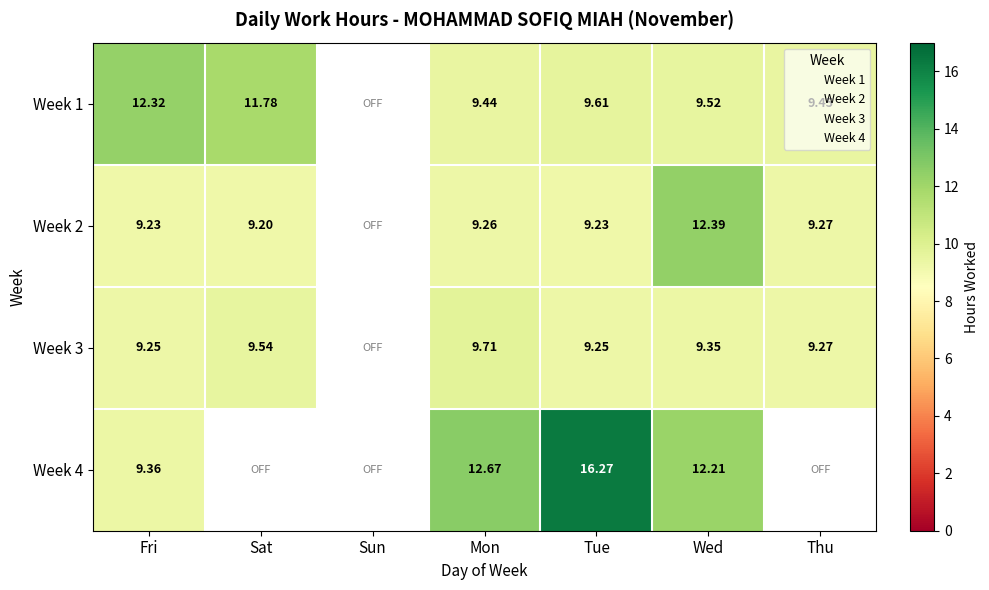

Which category has the highest value across all series?

Tue